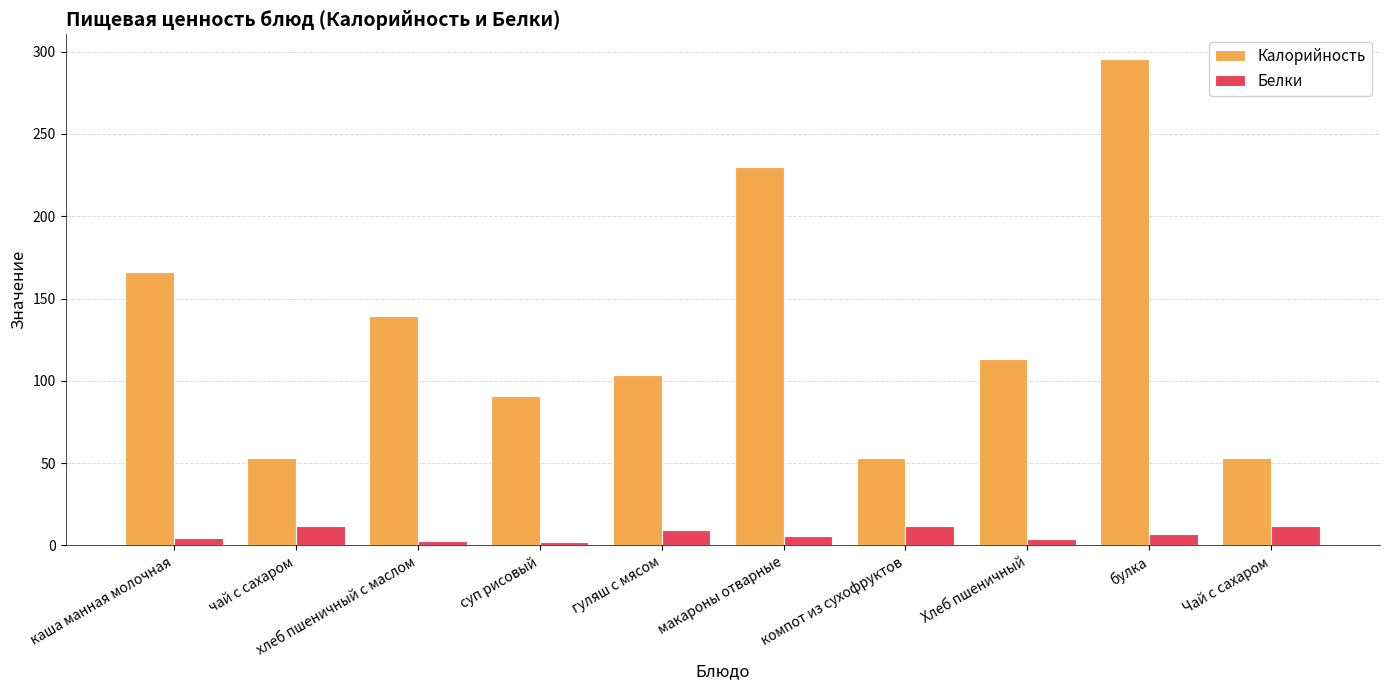

What is the difference between the maximum and minimum values in the Белки series?

9.8